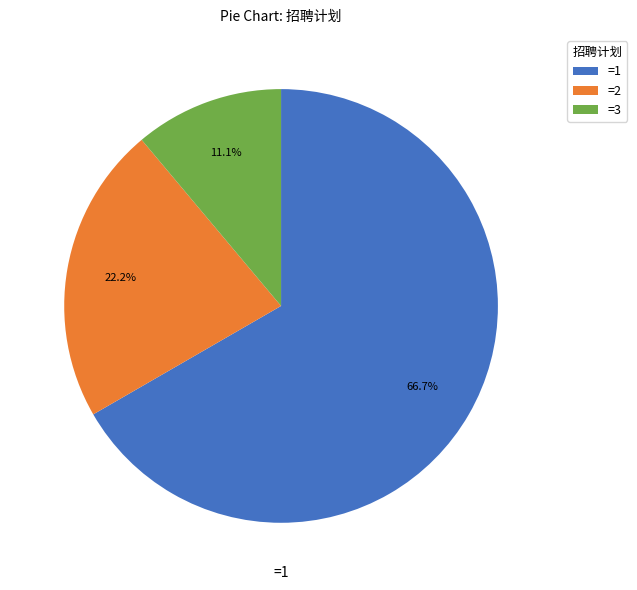

Which category accounts for the majority?

=1